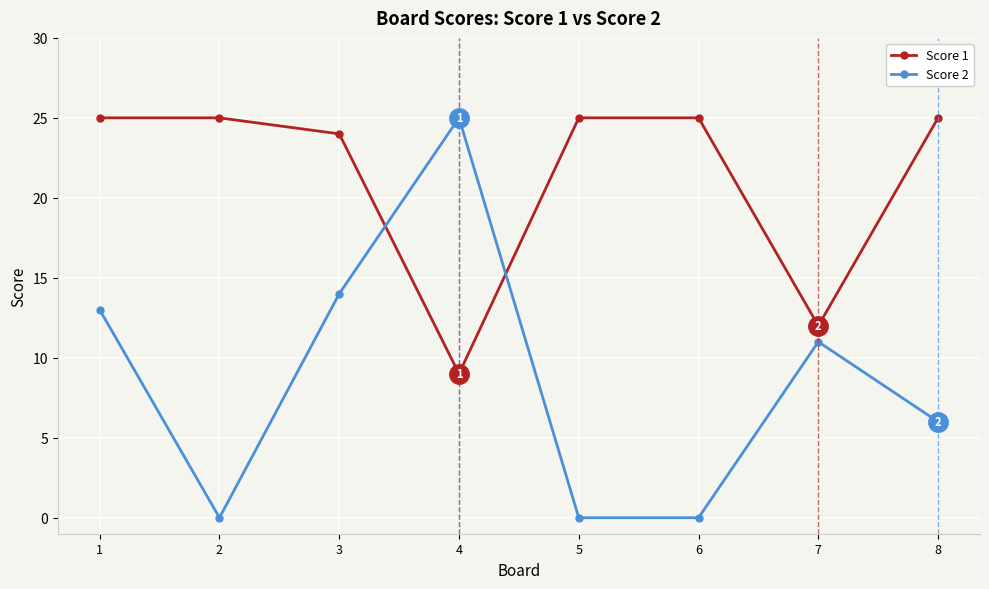

Count the number of categories in the chart.

8